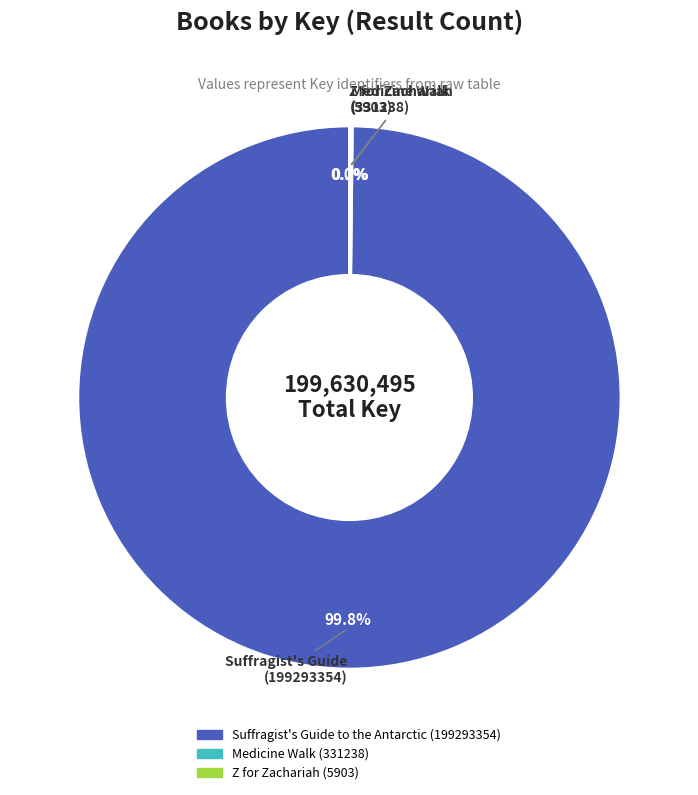

Which slice is the largest?

Suffragist's Guide to the Antarctic (199293354)